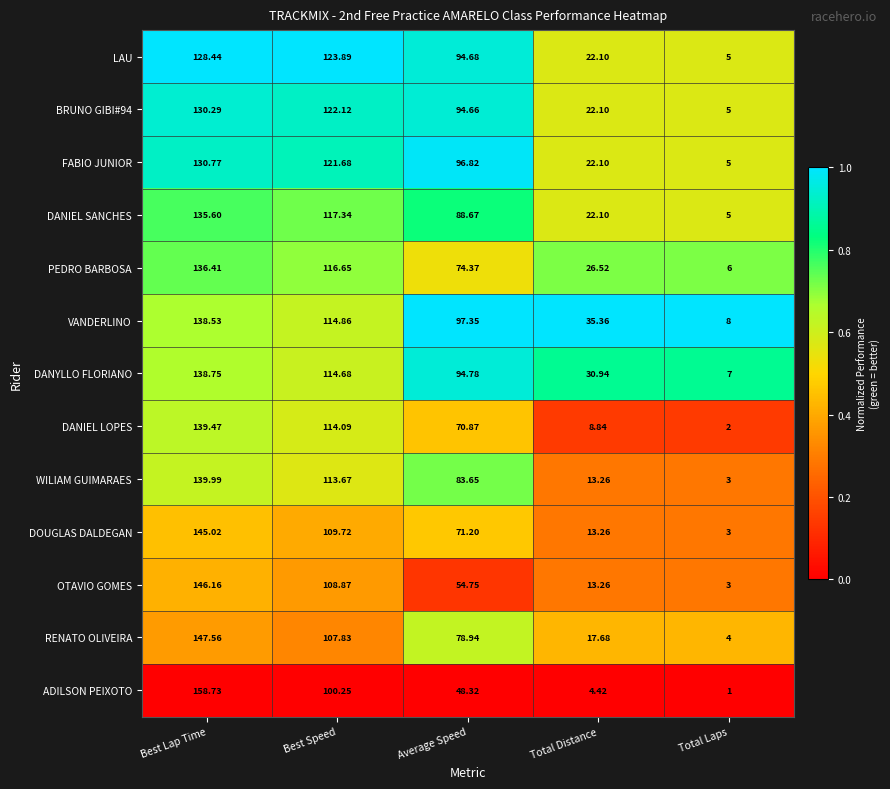

List the series in order of their peak value, lowest first.

LAU, BRUNO GIBI#94, FABIO JUNIOR, DANIEL SANCHES, PEDRO BARBOSA, VANDERLINO, DANYLLO FLORIANO, DANIEL LOPES, WILIAM GUIMARAES, DOUGLAS DALDEGAN, OTAVIO GOMES, RENATO OLIVEIRA, ADILSON PEIXOTO